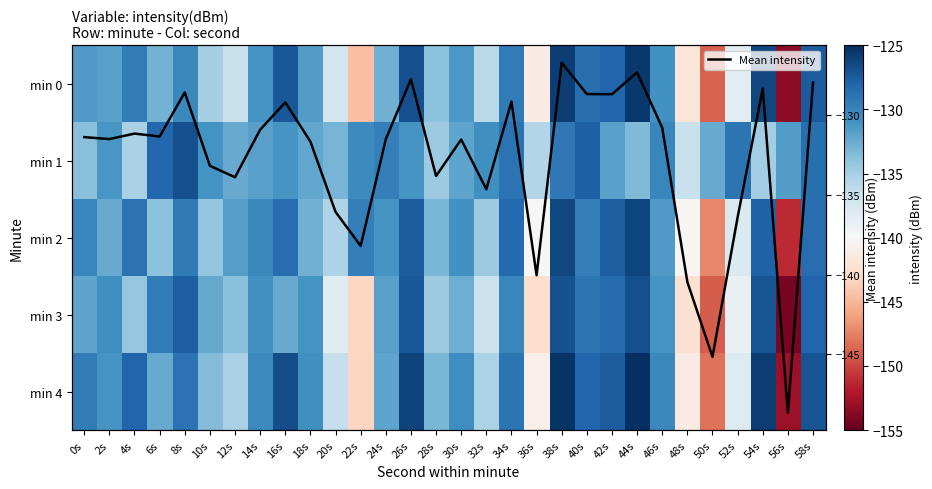

What is the minimum value for Mean intensity?

-148.6